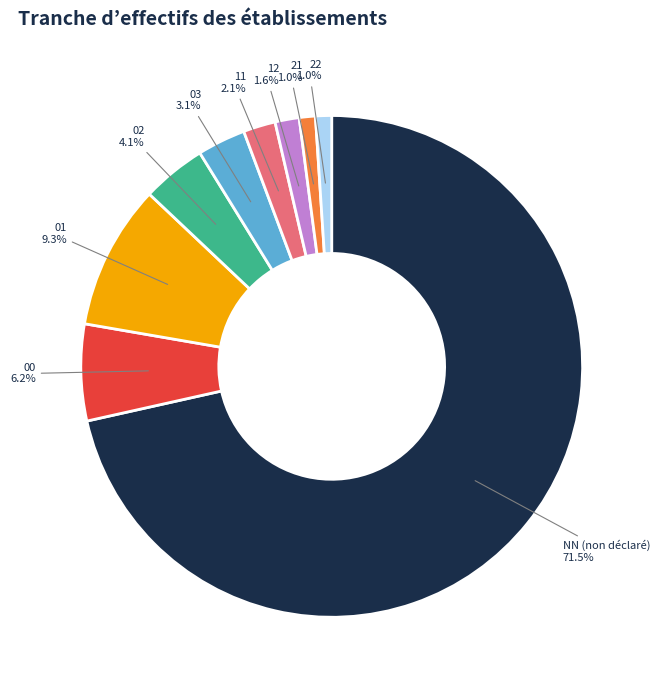

How many segments does this pie chart have?

9